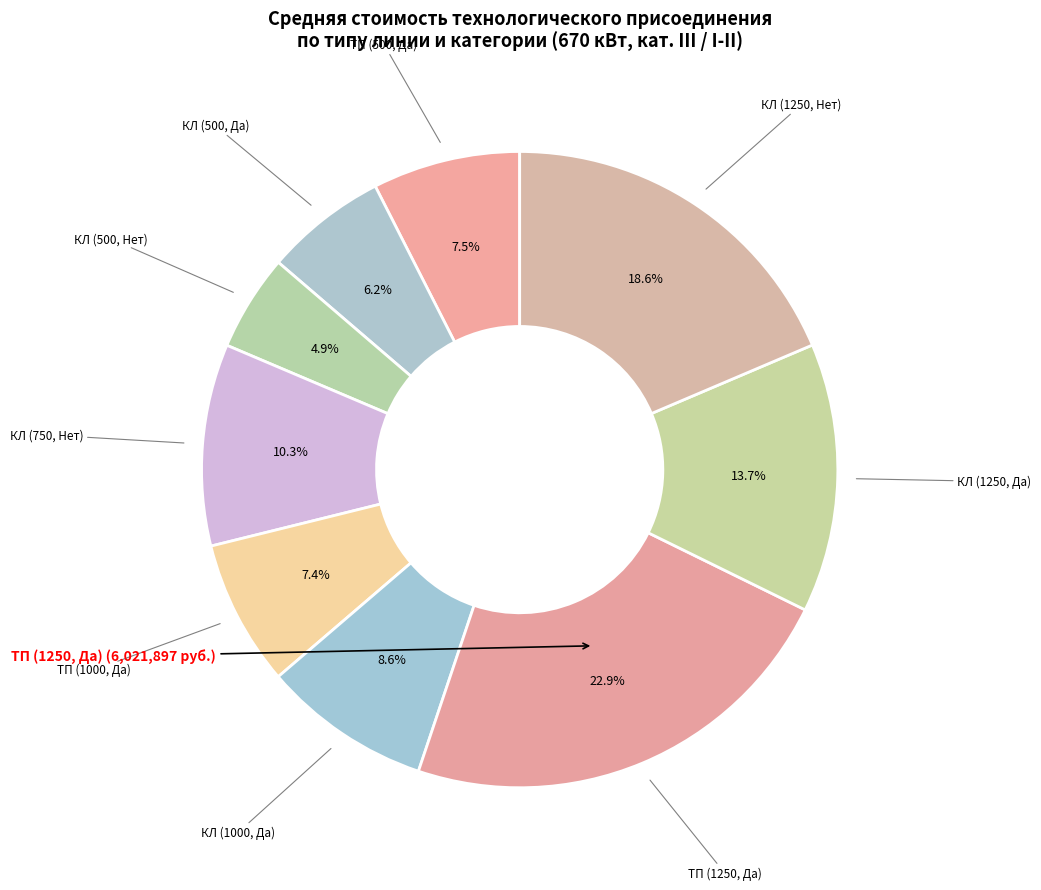

To the nearest percent, what is the combined percentage of КЛ (1000, Да) and КЛ (1250, Нет)?

27%